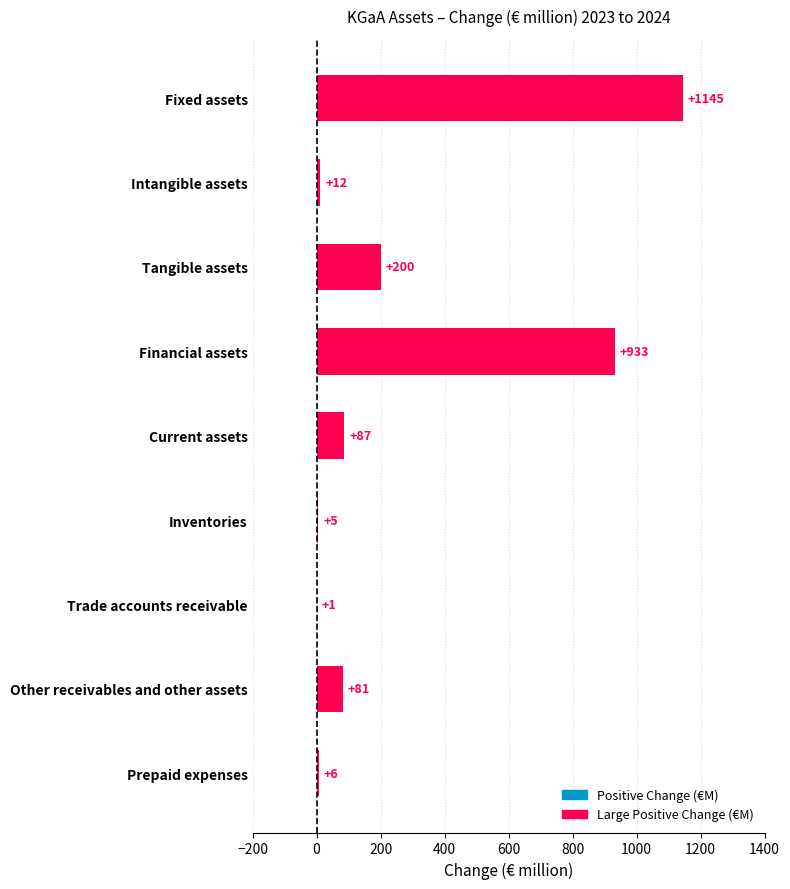

At which category does the chart reach its peak across all series?

Fixed assets